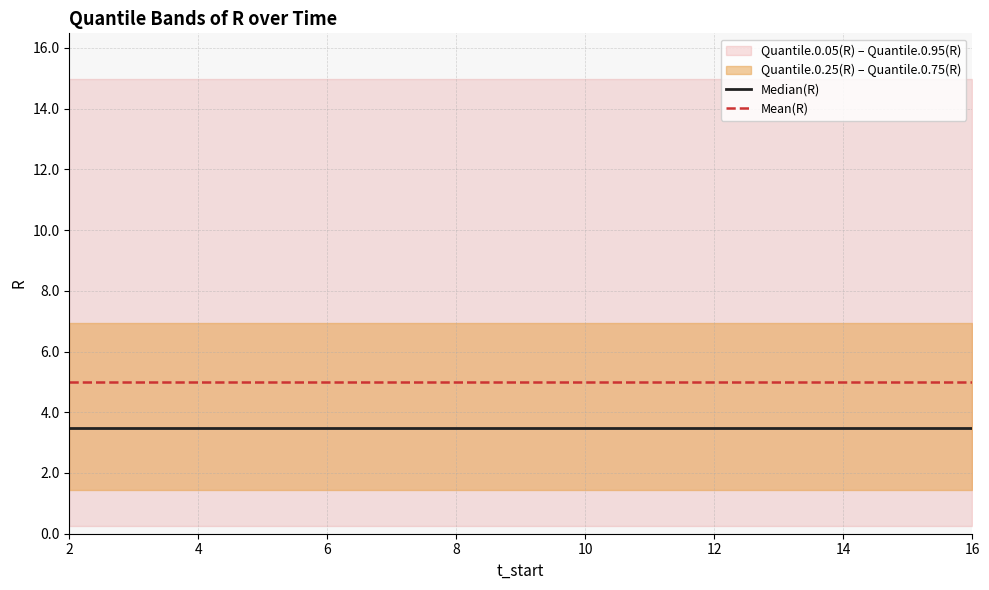

The Mean(R) series shows 7.0 at 6. True or false?

False